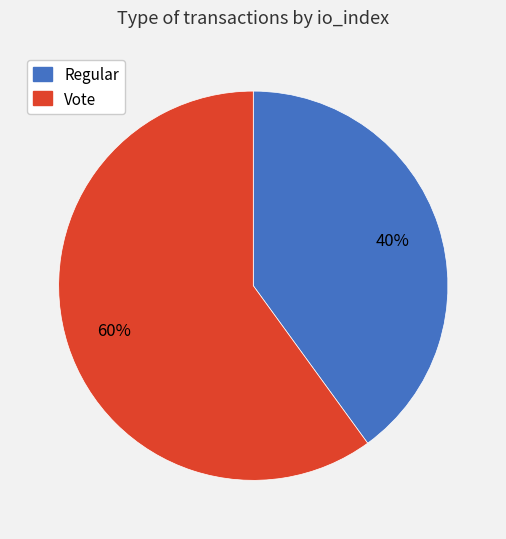

To the nearest percent, what portion does Regular represent?

40%